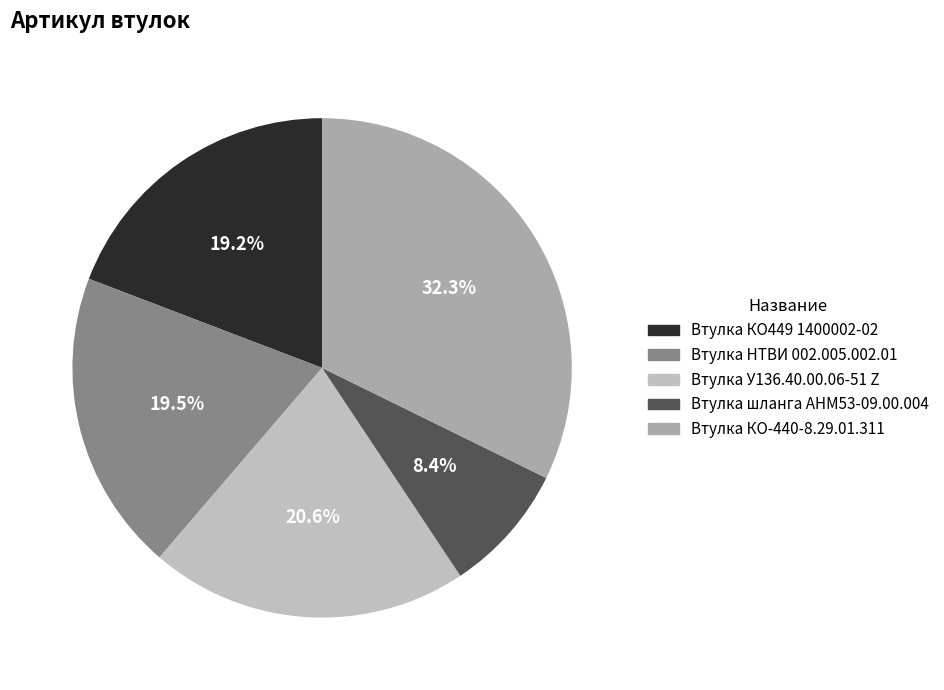

How many segments does this pie chart have?

5